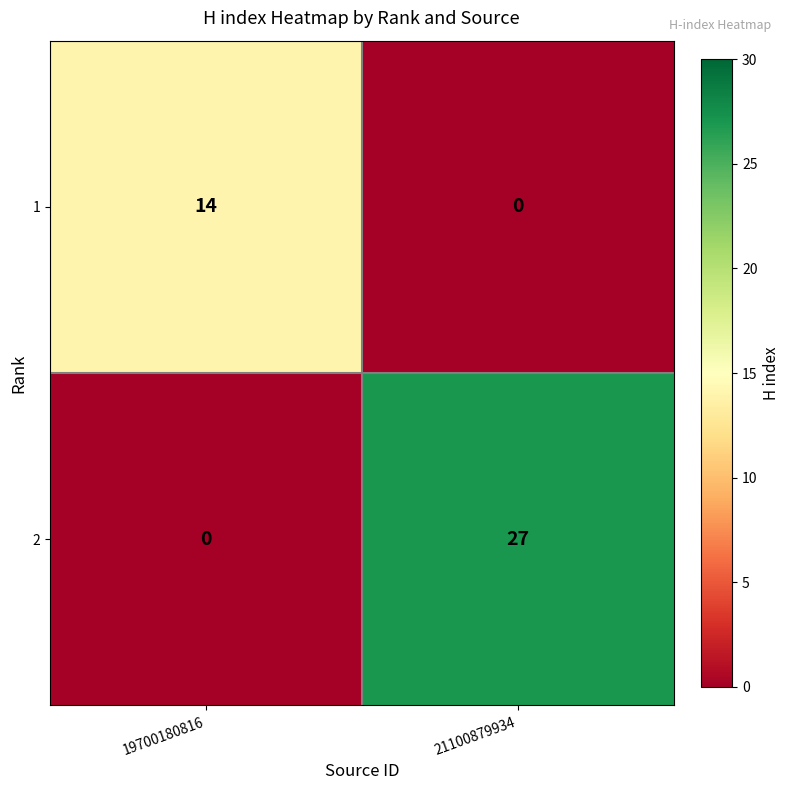

What is the total value across all series at 19700180816?

14